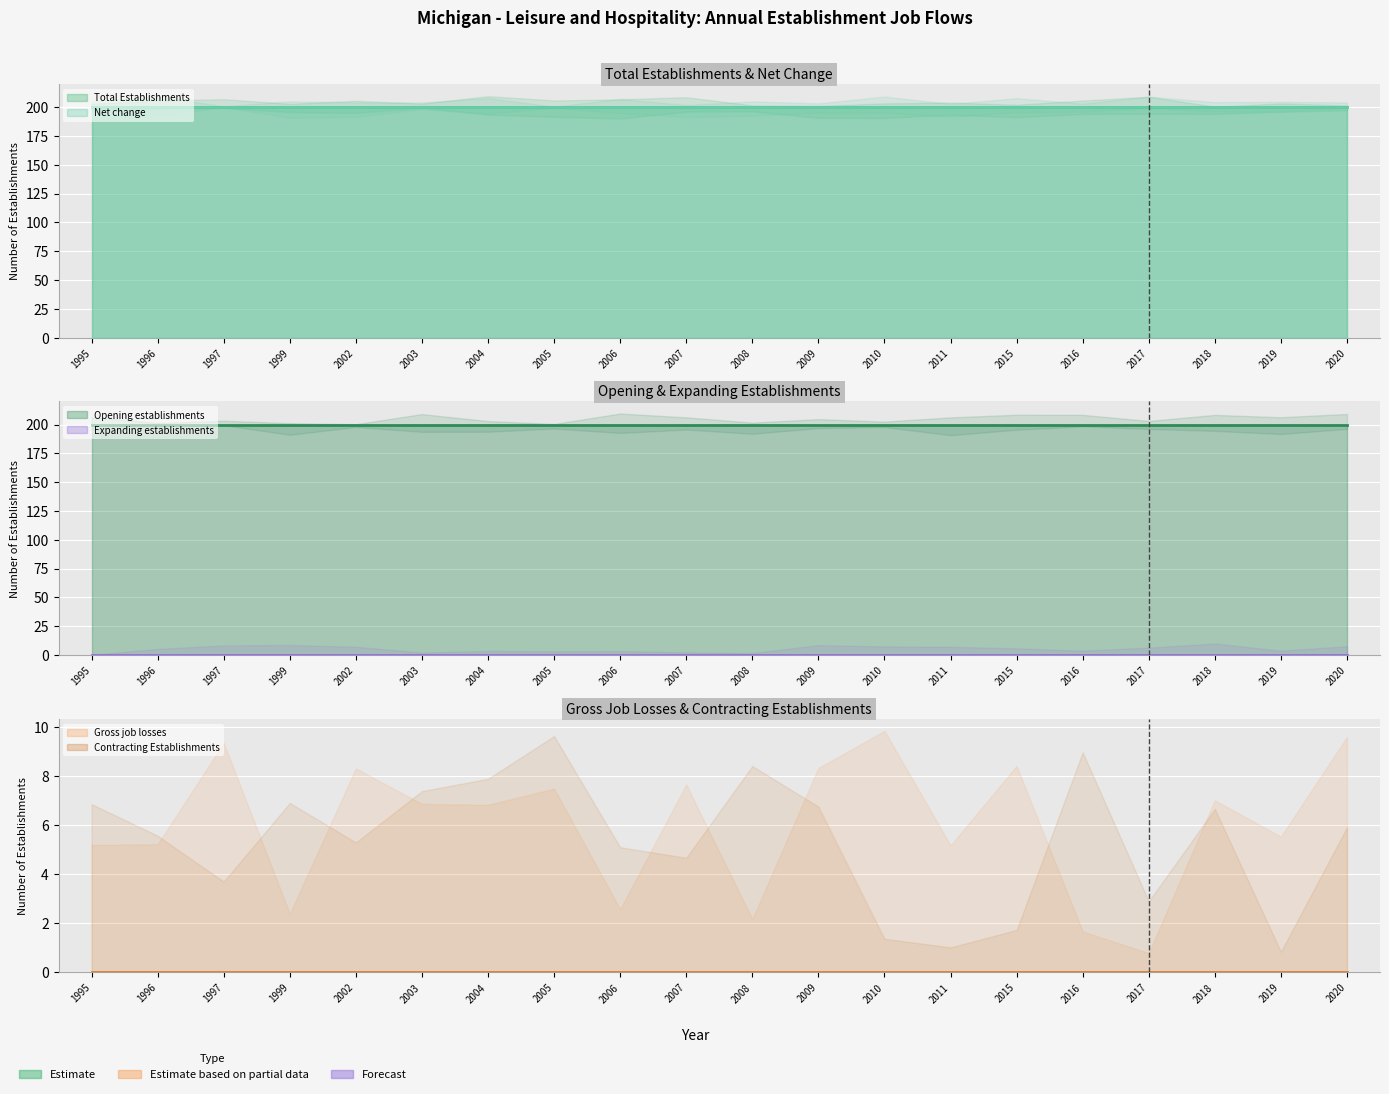

Reading left to right, list all the values displayed in this chart.

Gross job losses: 0	0	0	0	0	0	0	0	0	0	0	0	0	0	0	0	0	0	0	0
Total Establishments: 200	200	200	200	200	200	200	200	200	200	200	200	200	200	200	200	200	200	200	200
Net change: 200	200	200	200	200	200	200	200	200	200	200	200	200	200	200	200	200	200	200	200
Opening establishments: 200	200	200	200	200	200	200	200	200	200	200	200	200	200	200	200	200	200	200	200
Expanding establishments: 0	0	0	0	0	0	0	0	0	0	0	0	0	0	0	0	0	0	0	0
Contracting Establishments: 0	0	0	0	0	0	0	0	0	0	0	0	0	0	0	0	0	0	0	0